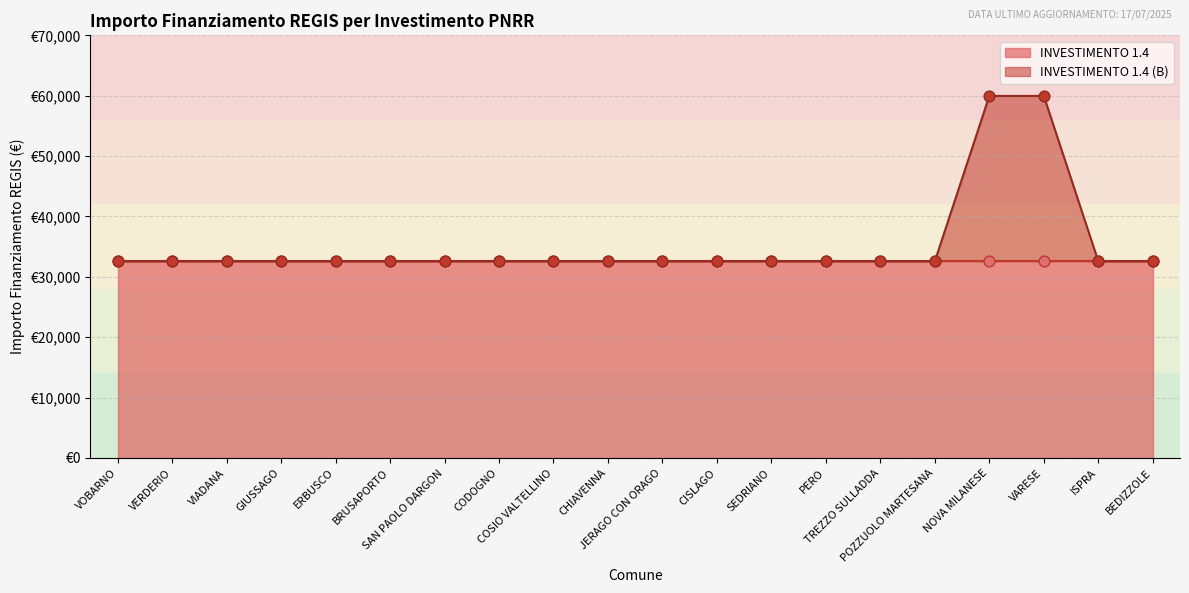

What is the ratio of the value at JERAGO CON ORAGO to the value at SAN PAOLO DARGON?

1.0